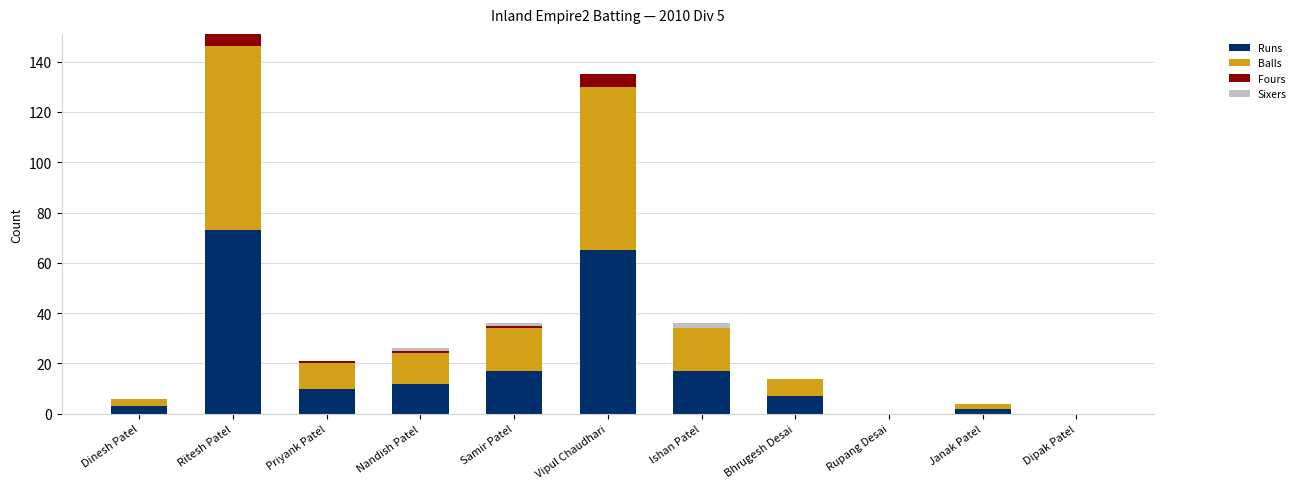

The Runs series shows 12 at Nandish Patel. True or false?

True